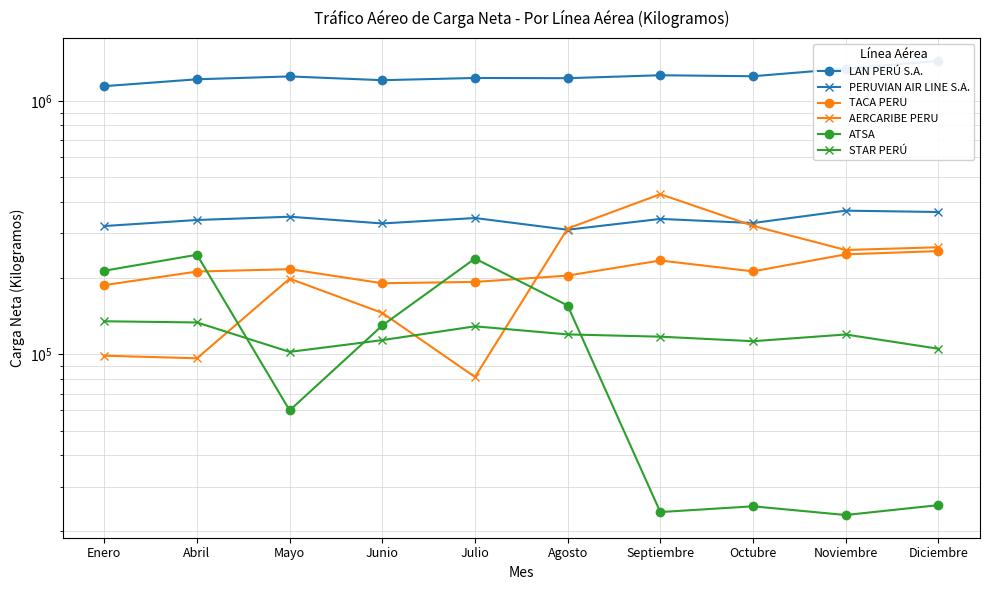

Which series has the largest total across all categories?

LAN PERÚ S.A.